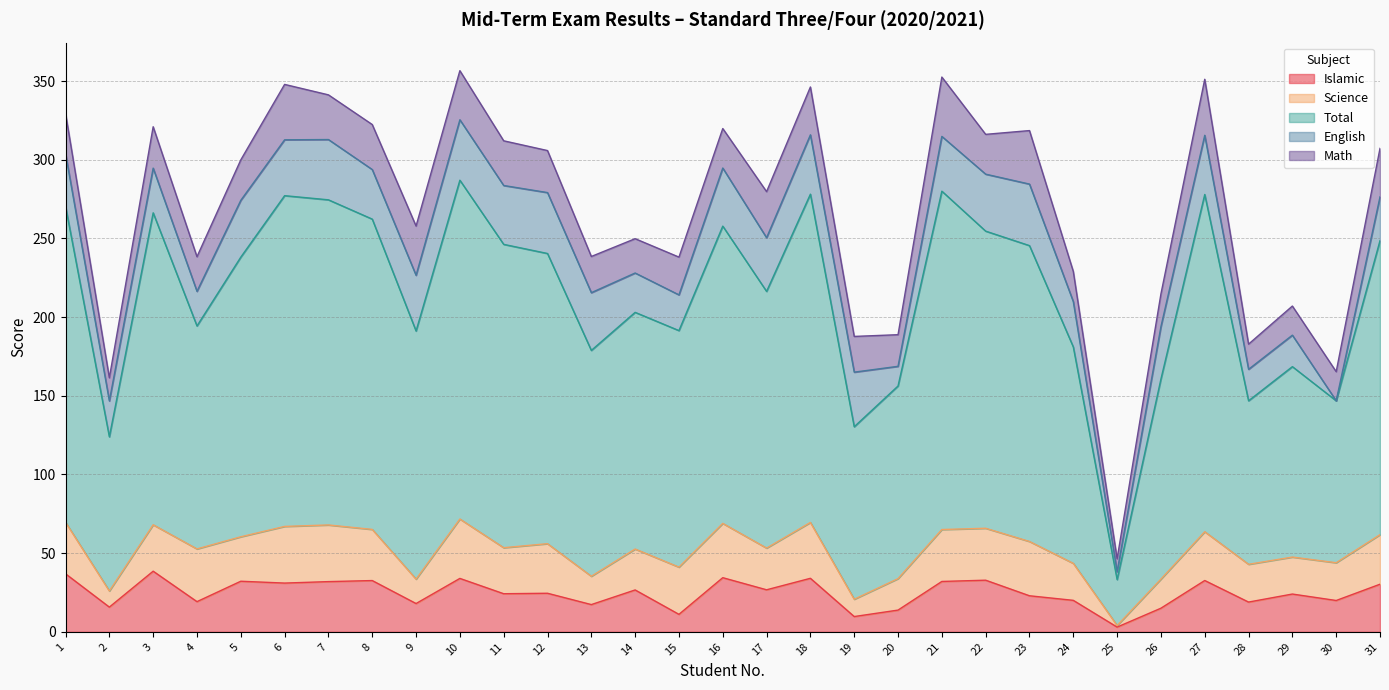

What is the value of the Total point at the 18th from the left?

208.6